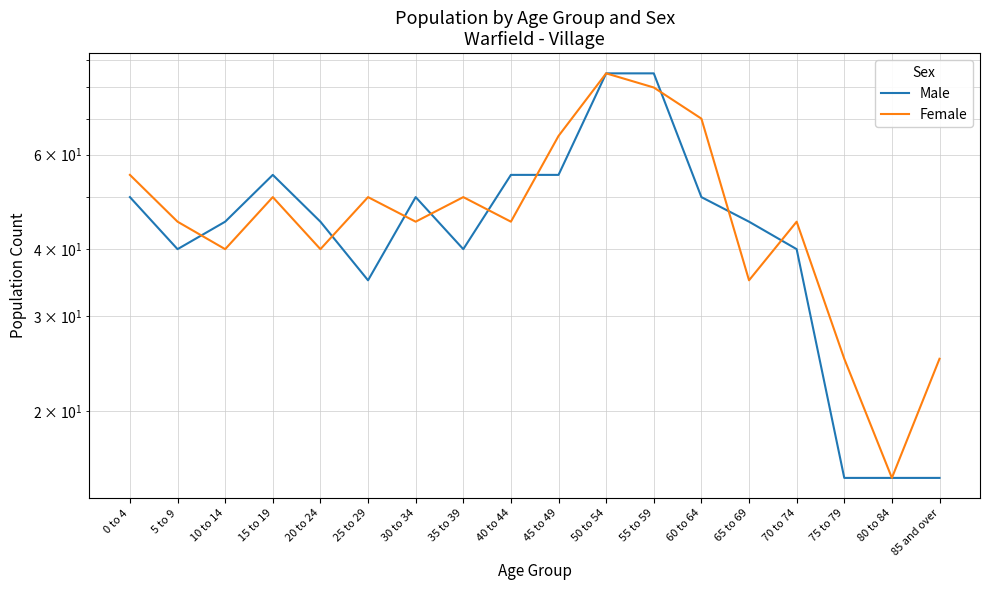

What is the difference between the second highest and minimum values in the Male series?

70